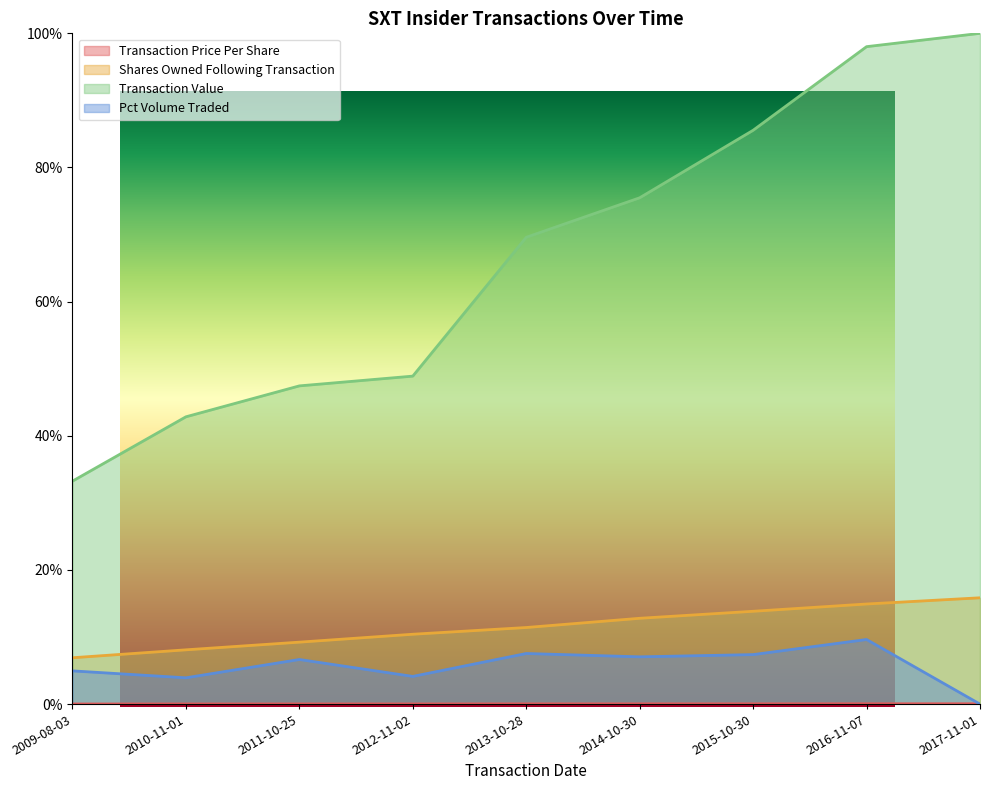

Reading right to left, what are all the values shown in this chart?

transactionPricePerShare: 0.0	0.0	0.0	0.0	0.0	0.0	0.0	0.0	0.0
sharesOwnedFollowingTransaction: 0.2	0.1	0.1	0.1	0.1	0.1	0.1	0.1	0.1
transactionValue: 1.0	1.0	0.9	0.8	0.7	0.5	0.5	0.4	0.3
pctVolumeTraded: 0.0	0.1	0.1	0.1	0.1	0.0	0.1	0.0	0.0